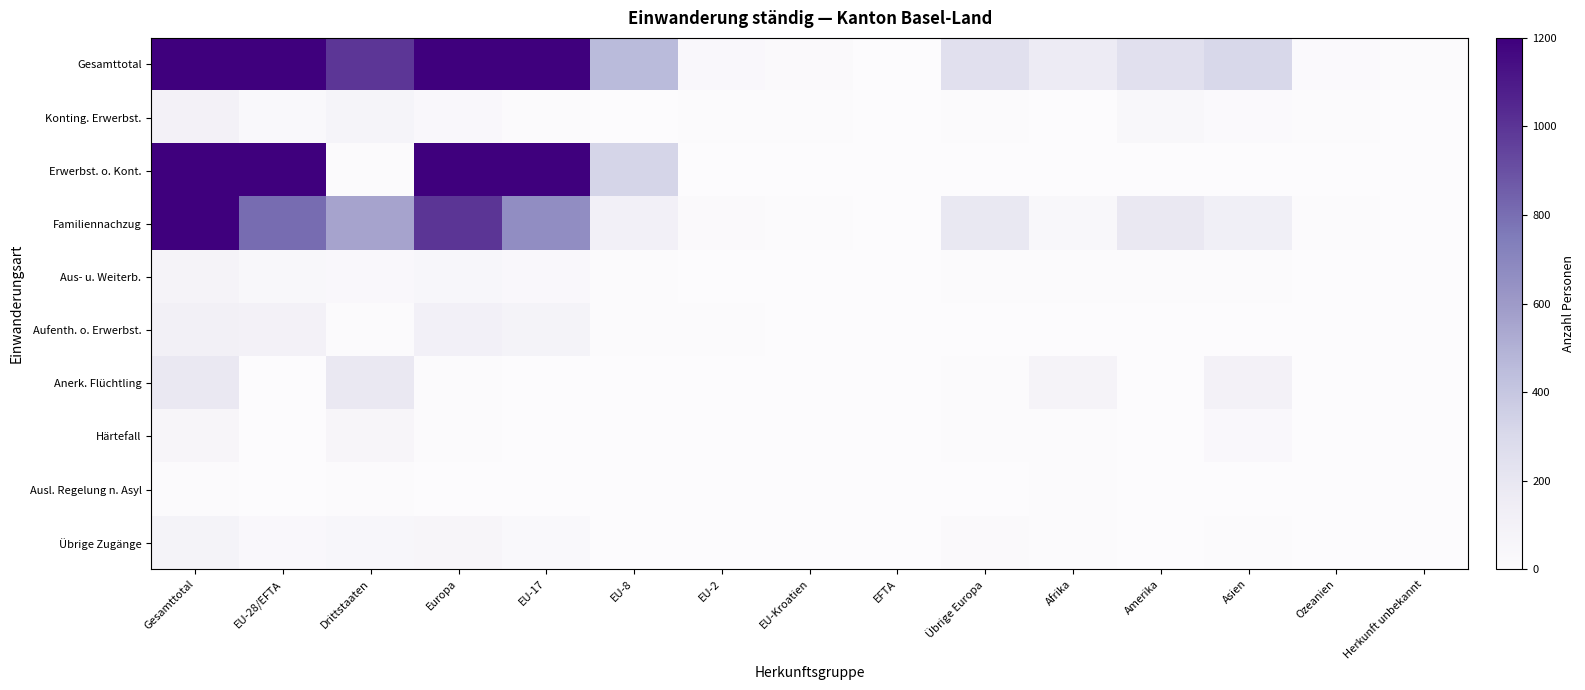

Which category has the highest value across all series?

Gesamttotal